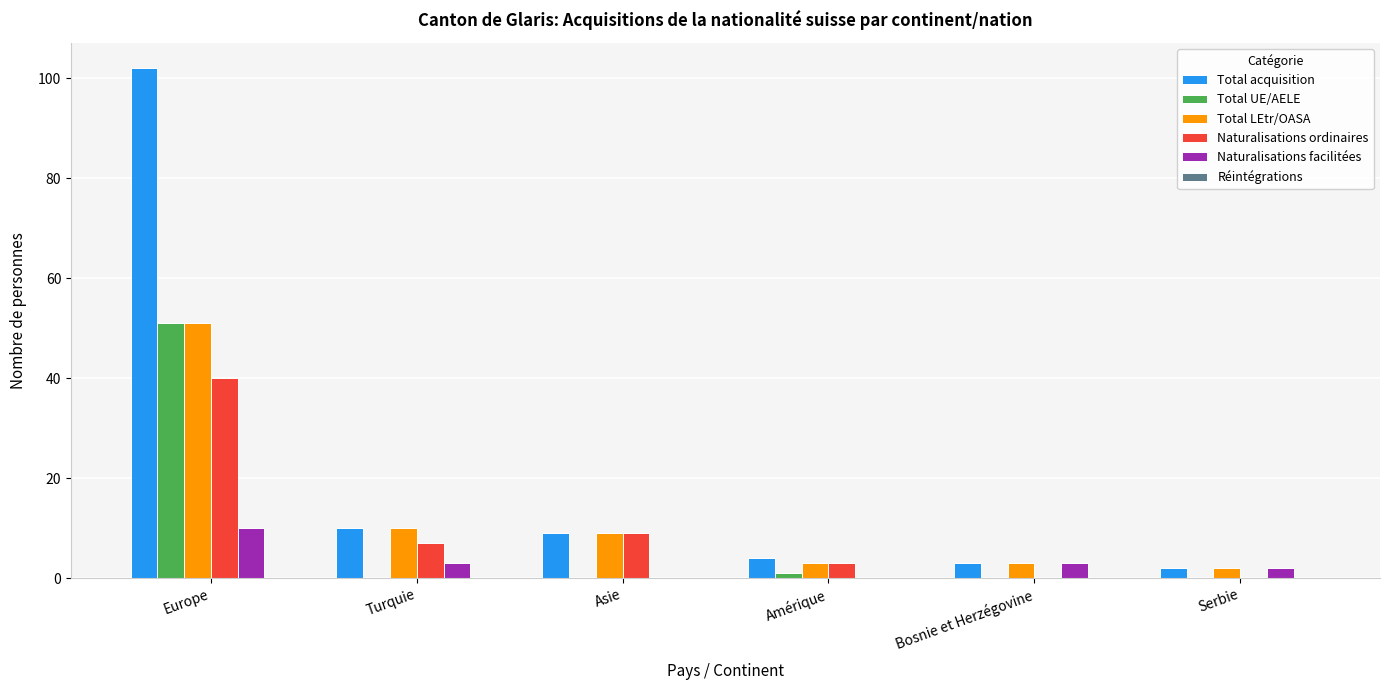

What is the difference between the Total LEtr/OASA values at Turquie and Bosnie et Herzégovine?

7